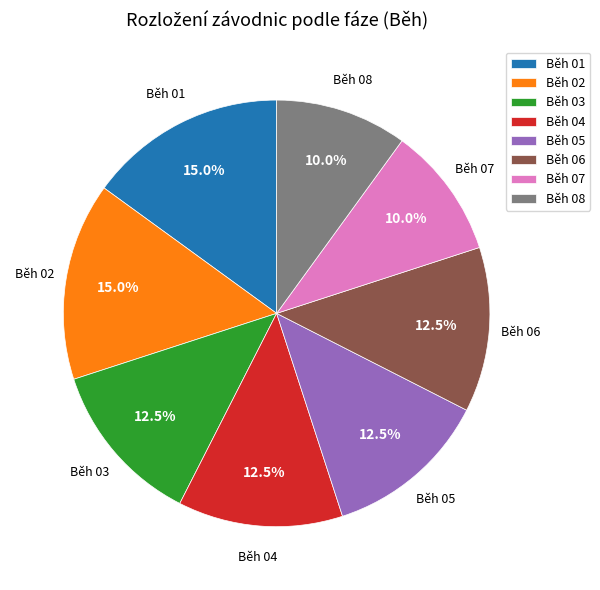

True or false: Běh 02 accounts for 15% of the total.

True